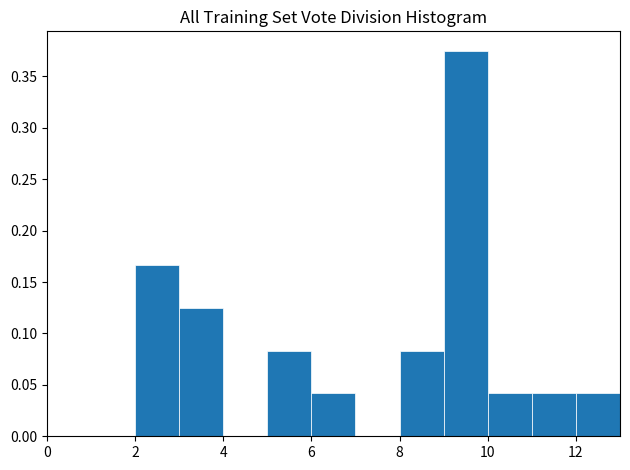

Reading left to right, transcribe this chart: for each bar, give the range it covers on the x-axis and its height. The values are not printed on the chart, so give them approximately, as read against the axis.

0 to 1: 0
1 to 2: 0
2 to 3: 0.165
3 to 4: 0.125
4 to 5: 0
5 to 6: 0.085
6 to 7: 0.040
7 to 8: 0
8 to 9: 0.085
9 to 10: 0.375
10 to 11: 0.040
11 to 12: 0.040
12 to 13: 0.040